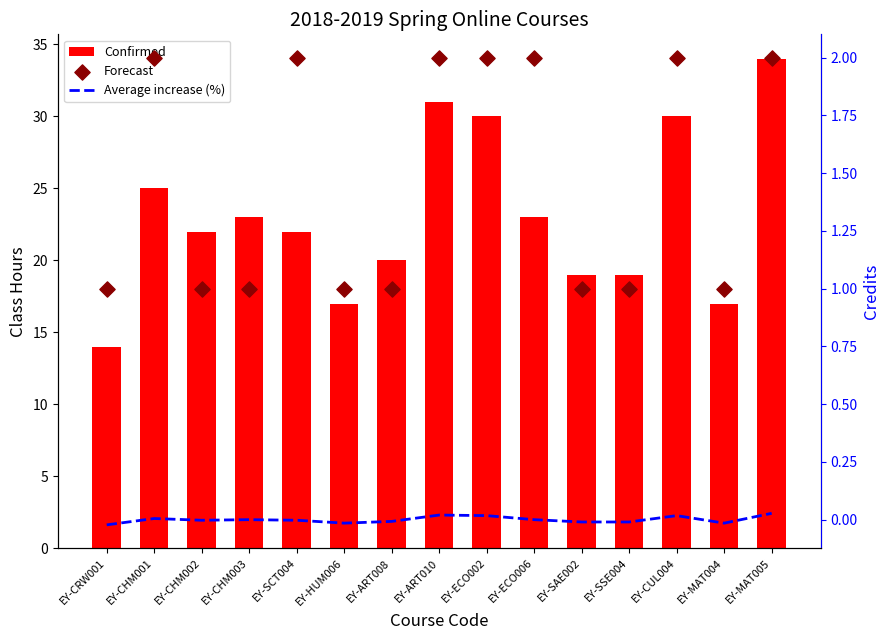

Is the value of Confirmed at EY-ART008 greater than the value of Forecast at EY-MAT005?

Yes